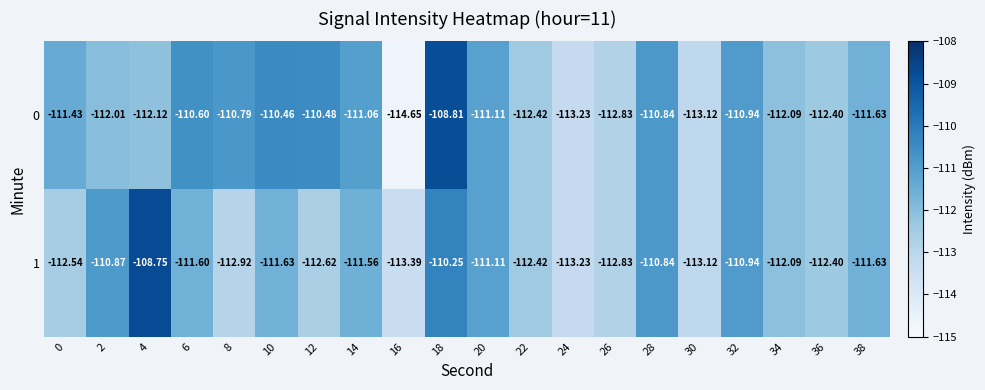

Is the value of 1 at 24 greater than the value of 0 at 32?

No